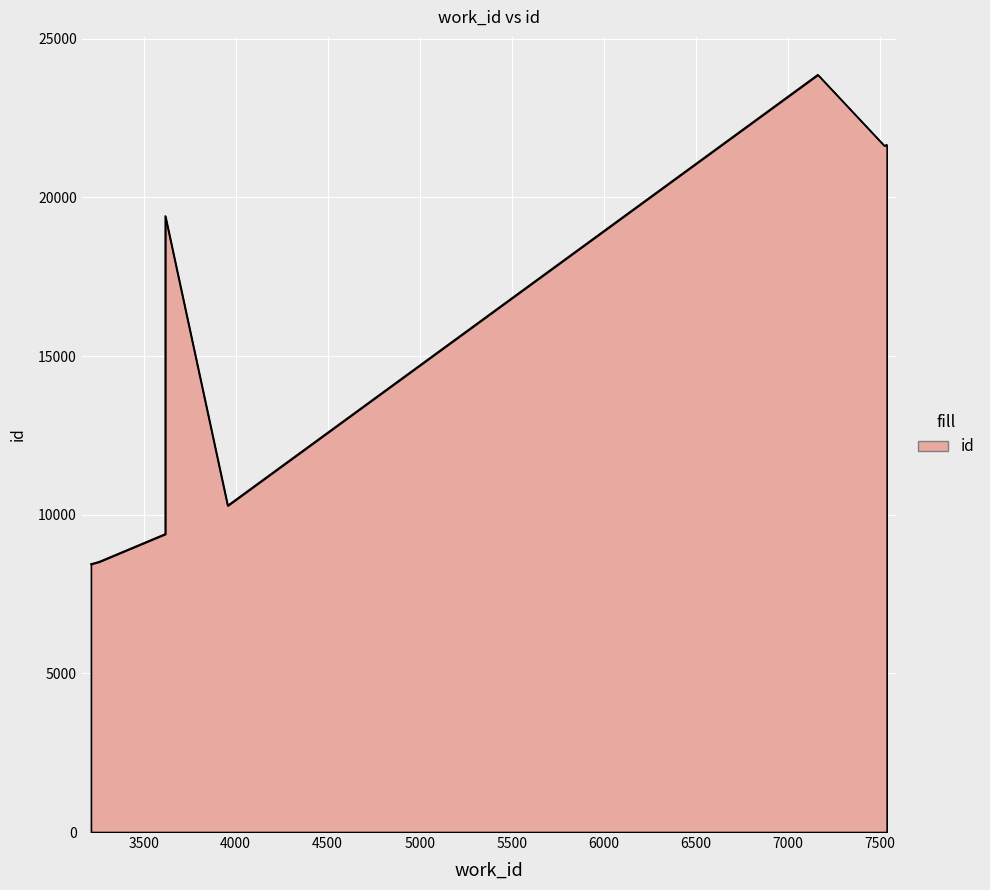

What is the label of the 8th point from the left?

7524